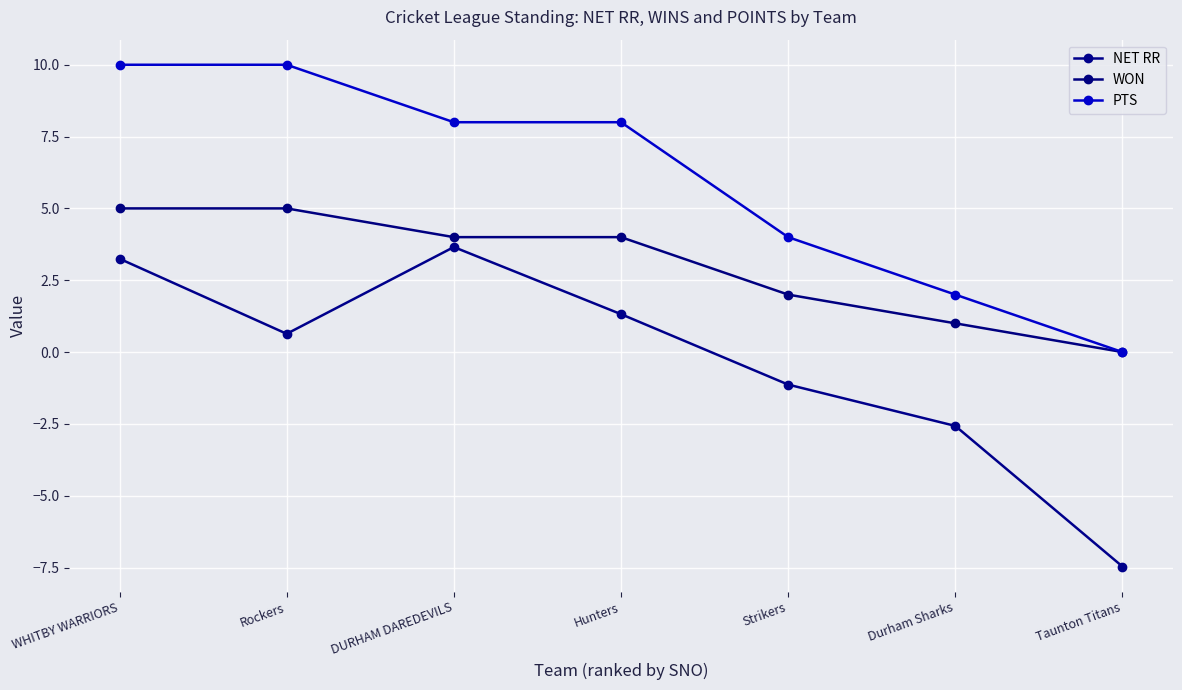

Does the chart have visible grid lines?

Yes